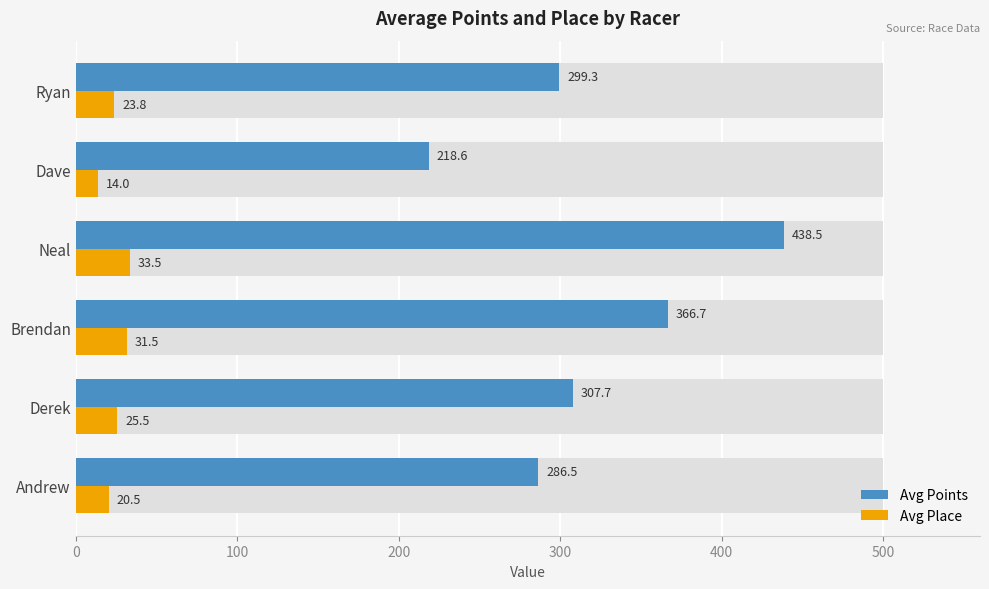

Reading left to right, what are all the values shown in this chart?

Avg Points: 286.5	307.7	366.7	438.5	218.6	299.3
Avg Place: 20.5	25.5	31.5	33.5	14.0	23.8